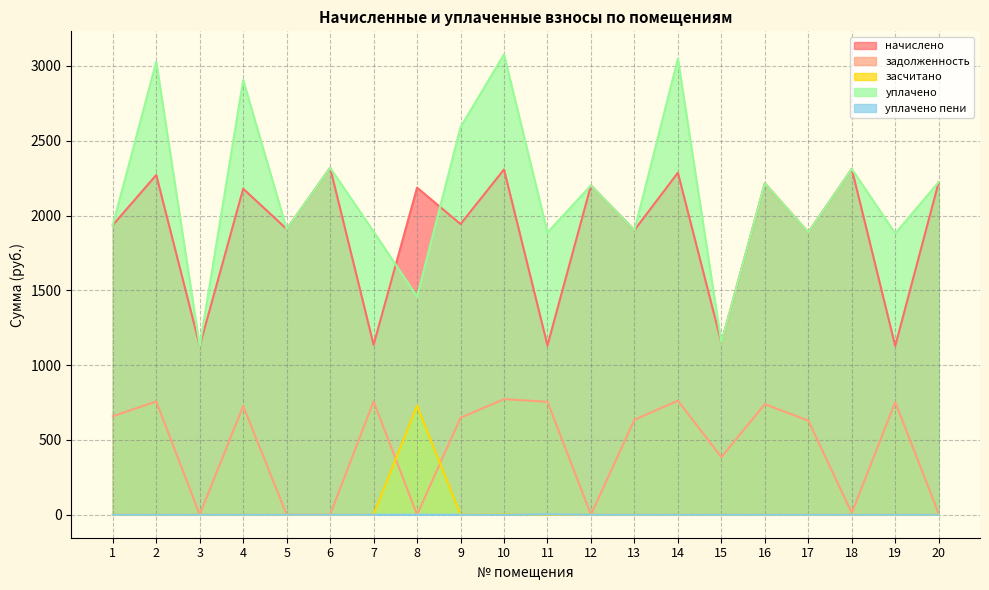

Does the chart have visible grid lines?

Yes